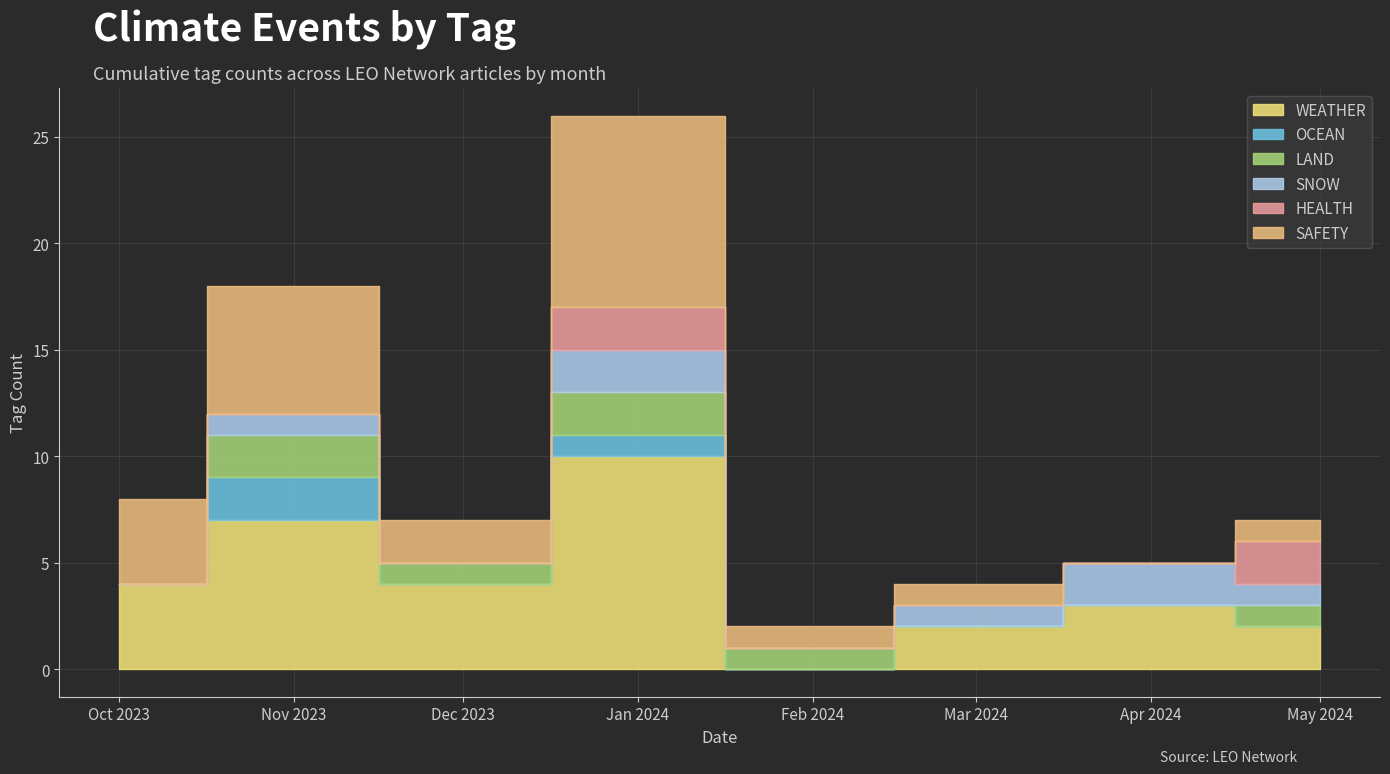

Which series has the largest total across all categories?

WEATHER